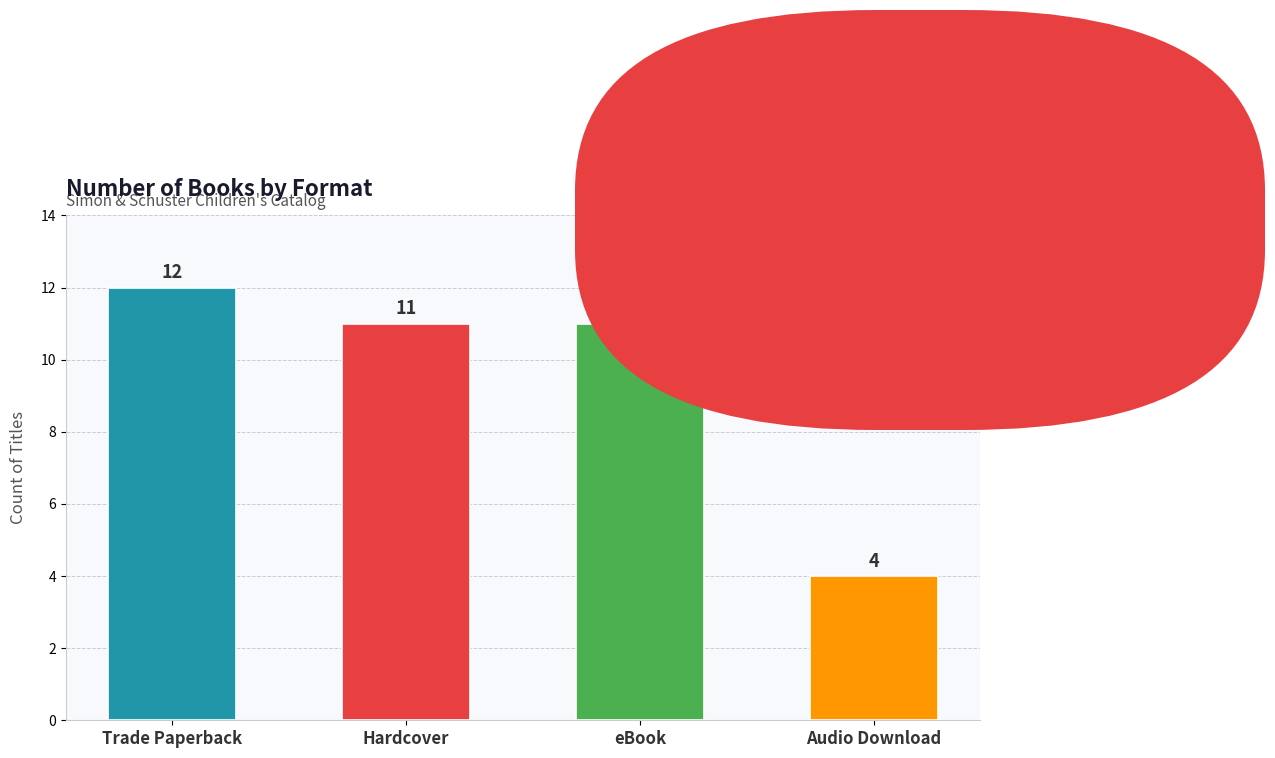

Are the bars grouped side by side (vs. stacked)?

No